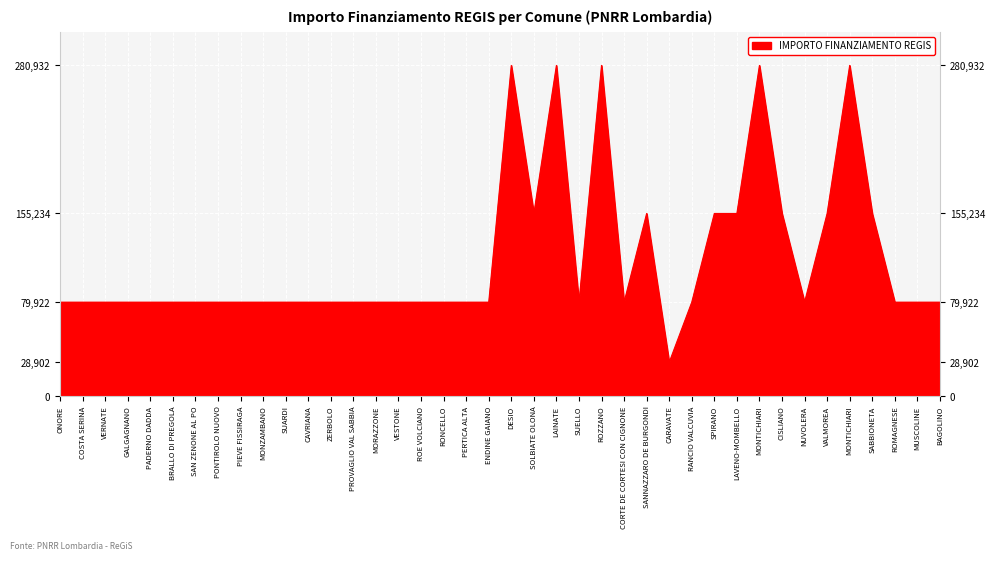

What is the maximum value shown in the chart?

280932